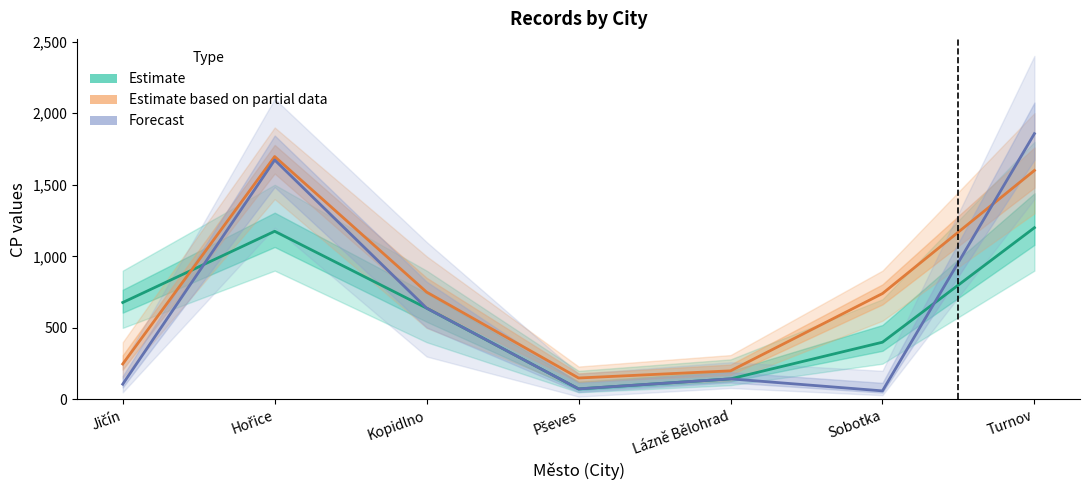

Which category has the highest value across all series?

Turnov